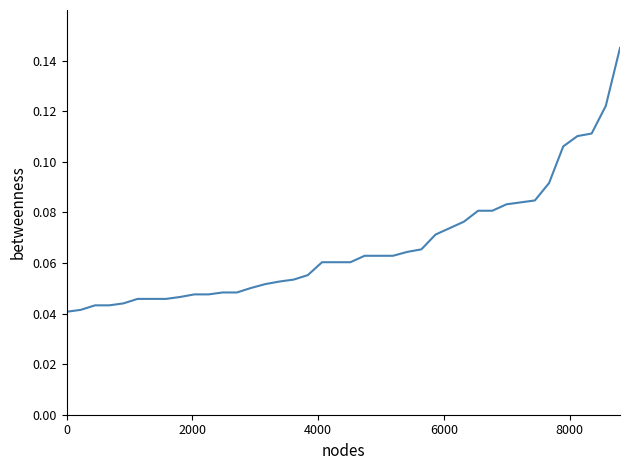

What is the difference between the maximum and second lowest values?

0.1